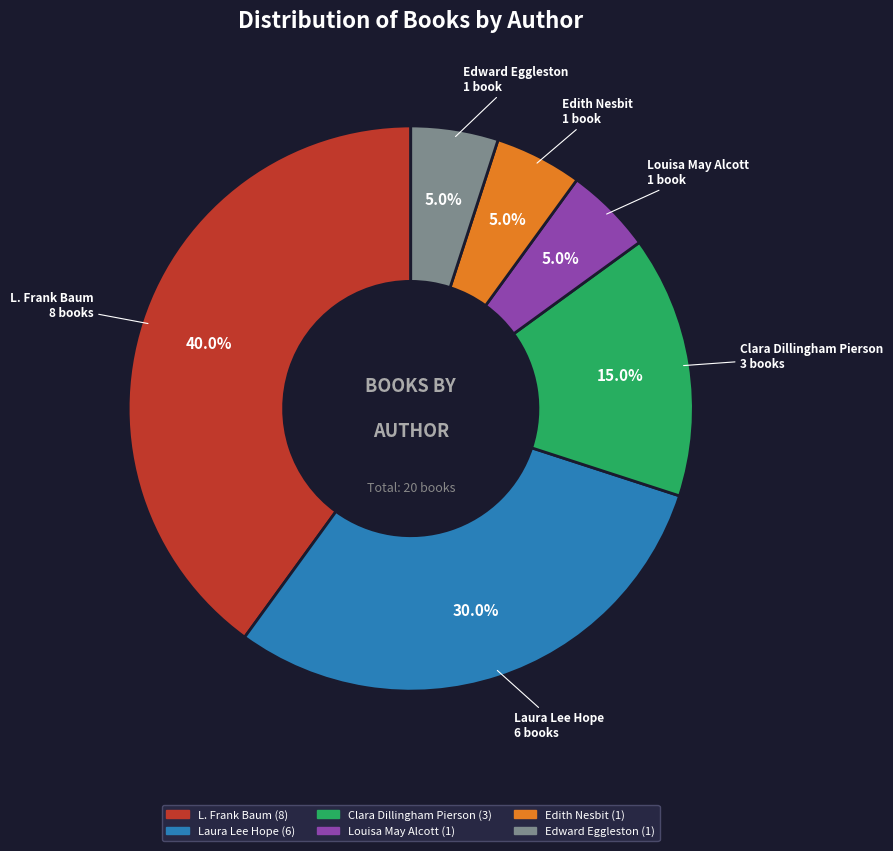

Is it true that Laura Lee Hope is 23% of the pie?

False